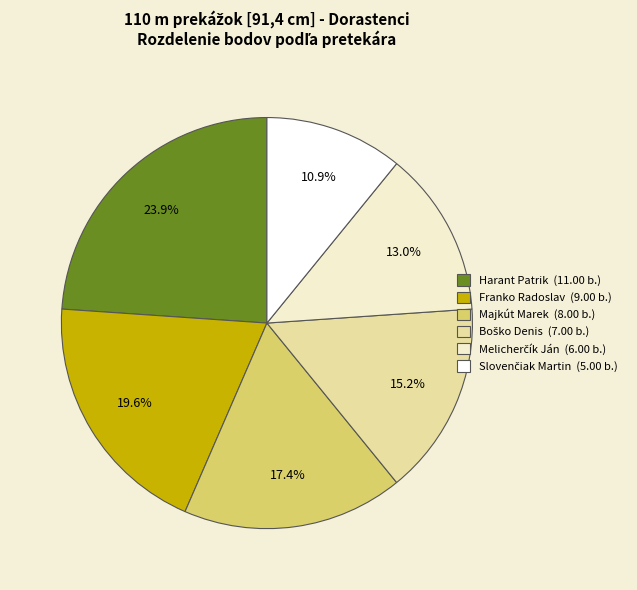

Approximately how many times larger is the value at Harant Patrik compared to Majkút Marek?

1.4